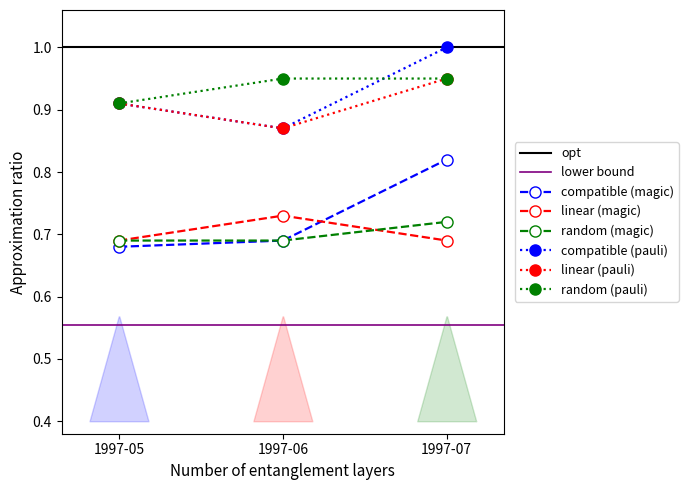

Which series has the largest total across all categories?

random (pauli)